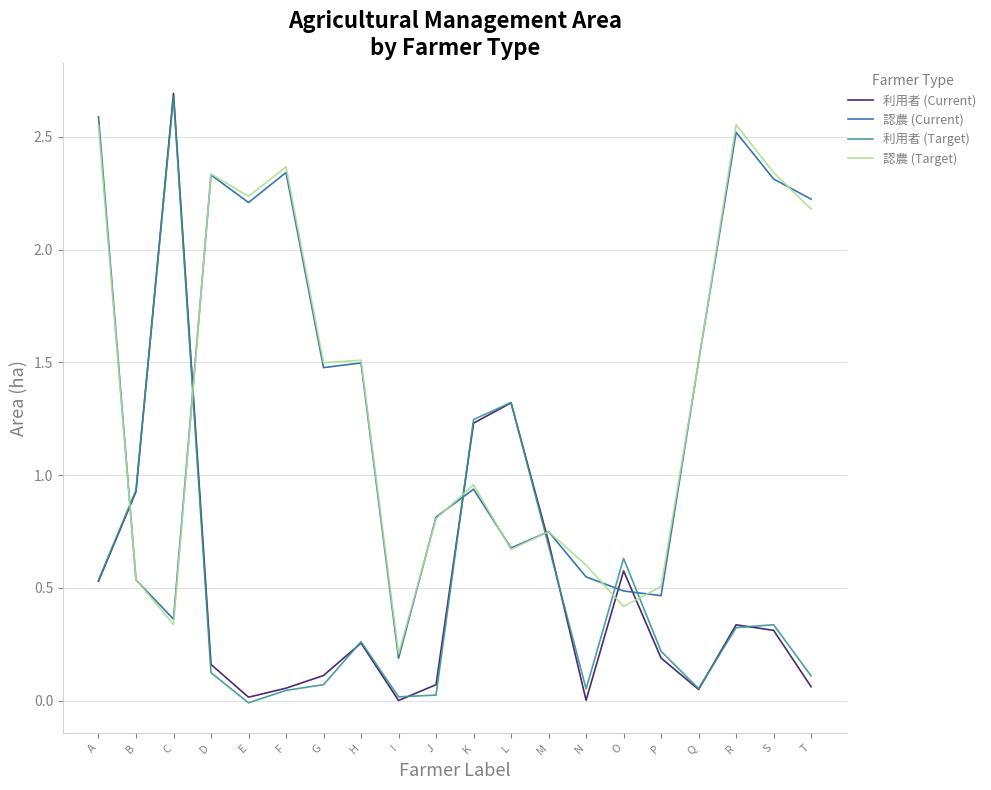

Which series changed the most between E and G?

認農 (Target)